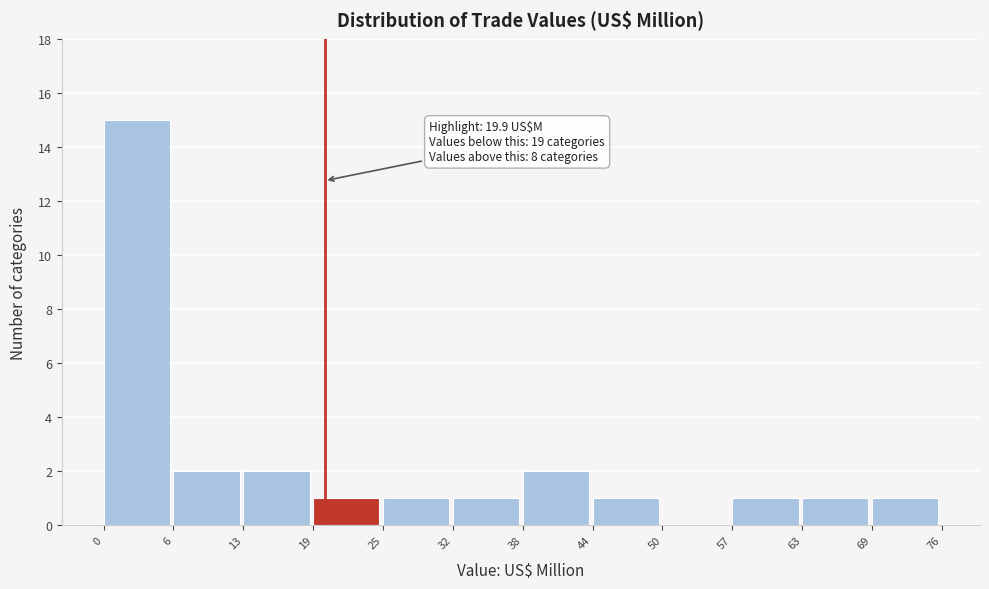

Over which range of the x-axis is the bar tallest?

0 to 6